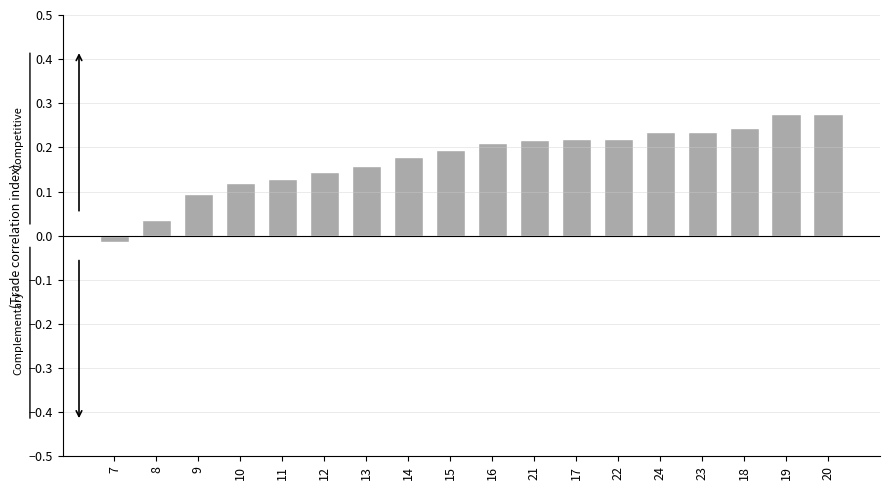

What is the sum of the values at 19 and 24?

0.5